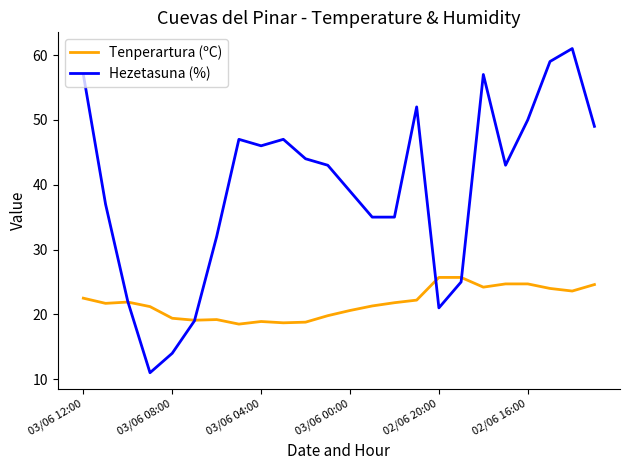

How many interior local peaks does the Hezetasuna (%) series have?

5